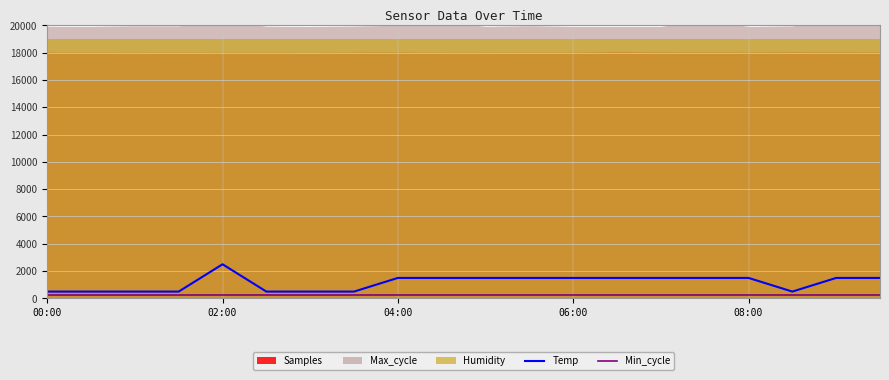

True or false: Min_cycle has a value of 500.7 at 14.

False